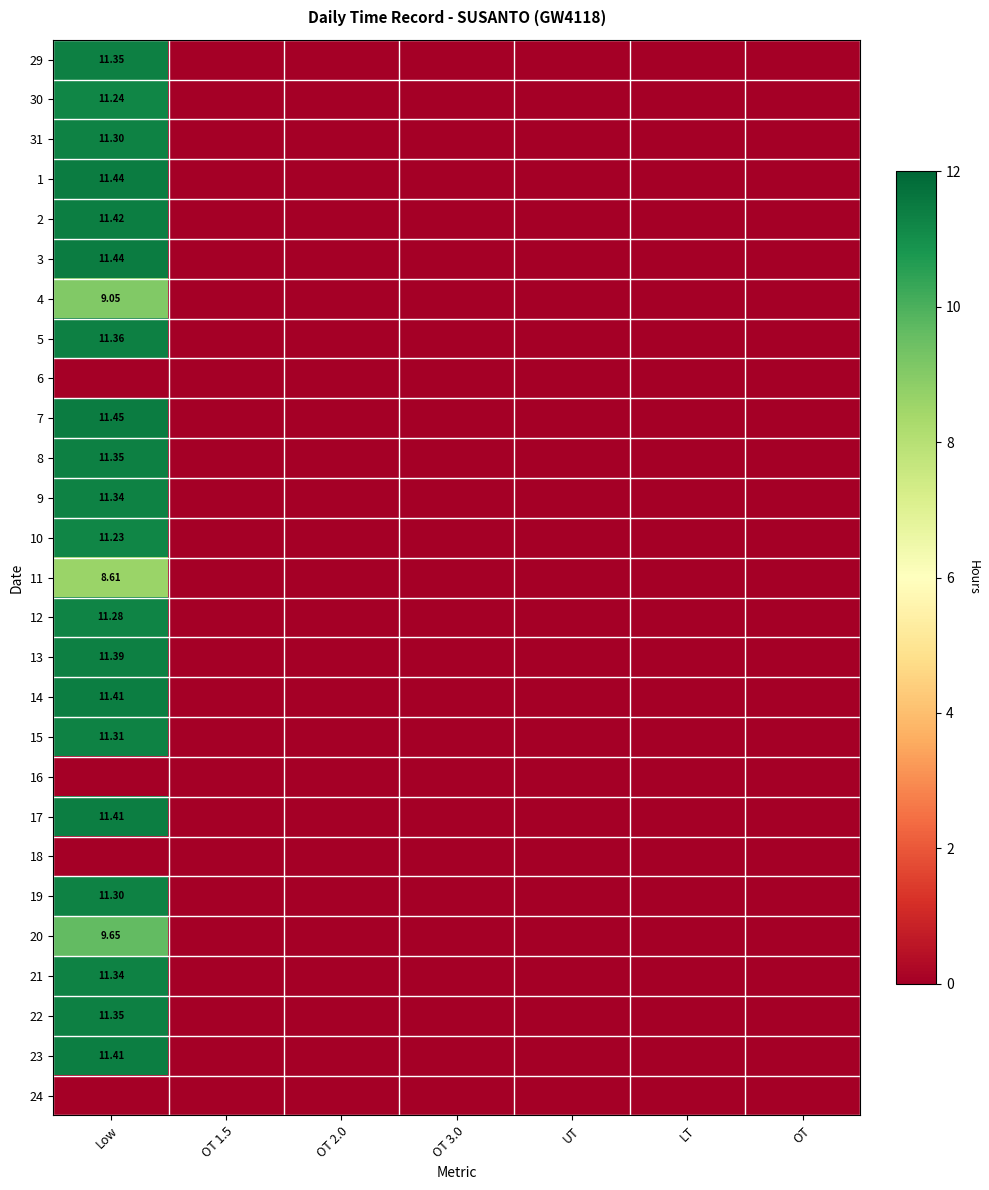

List the series in order of their peak value, lowest first.

6, 16, 18, 24, 11, 4, 20, 10, 30, 12, 31, 19, 15, 9, 21, 29, 8, 22, 5, 13, 14, 17, 23, 2, 1, 3, 7